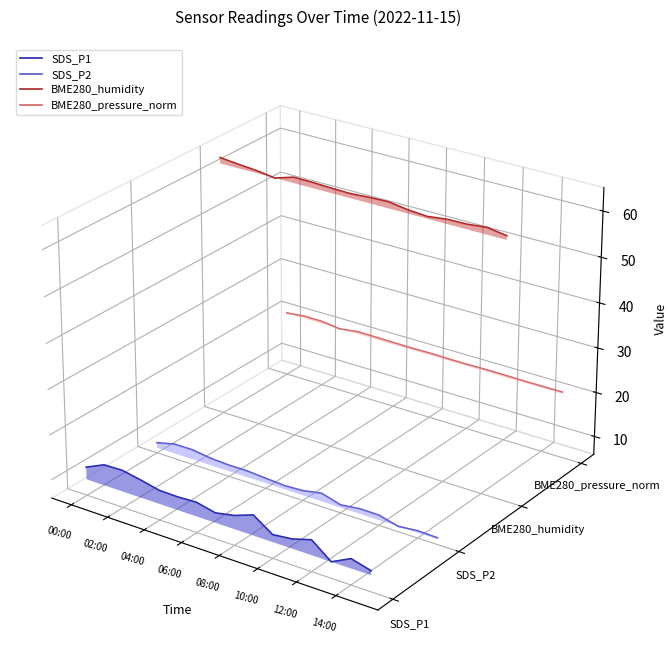

Which category has the highest value across all series?

00:00